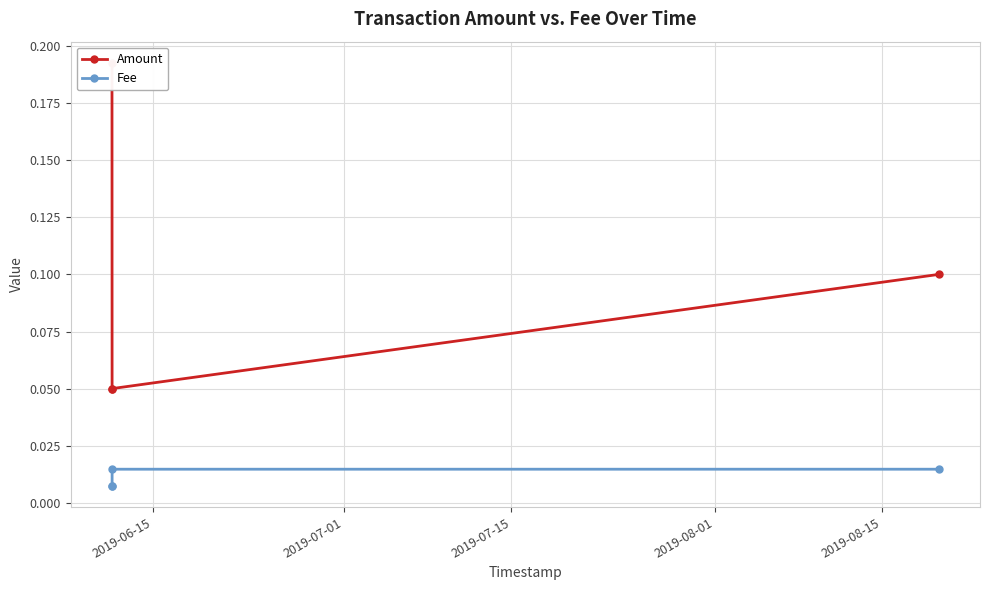

Which series changed the most between 2019-07-15 and 2019-08-01?

Amount